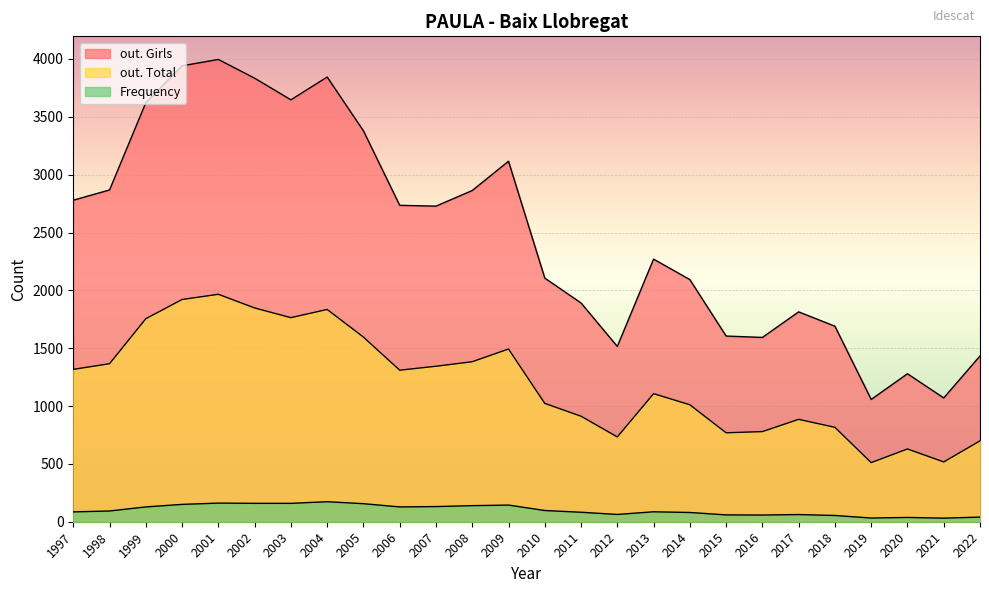

Is the value of out. Total at 2008 greater than the value of out. Girls at 2016?

No